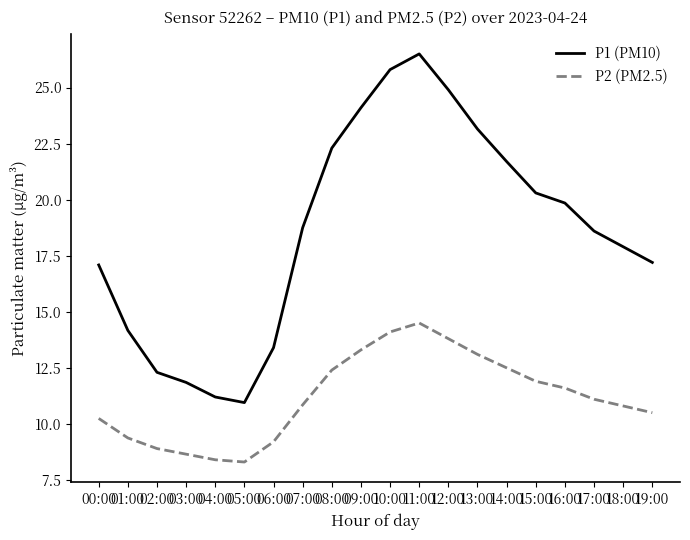

Which series has the widest spread of values?

P1 (PM10)